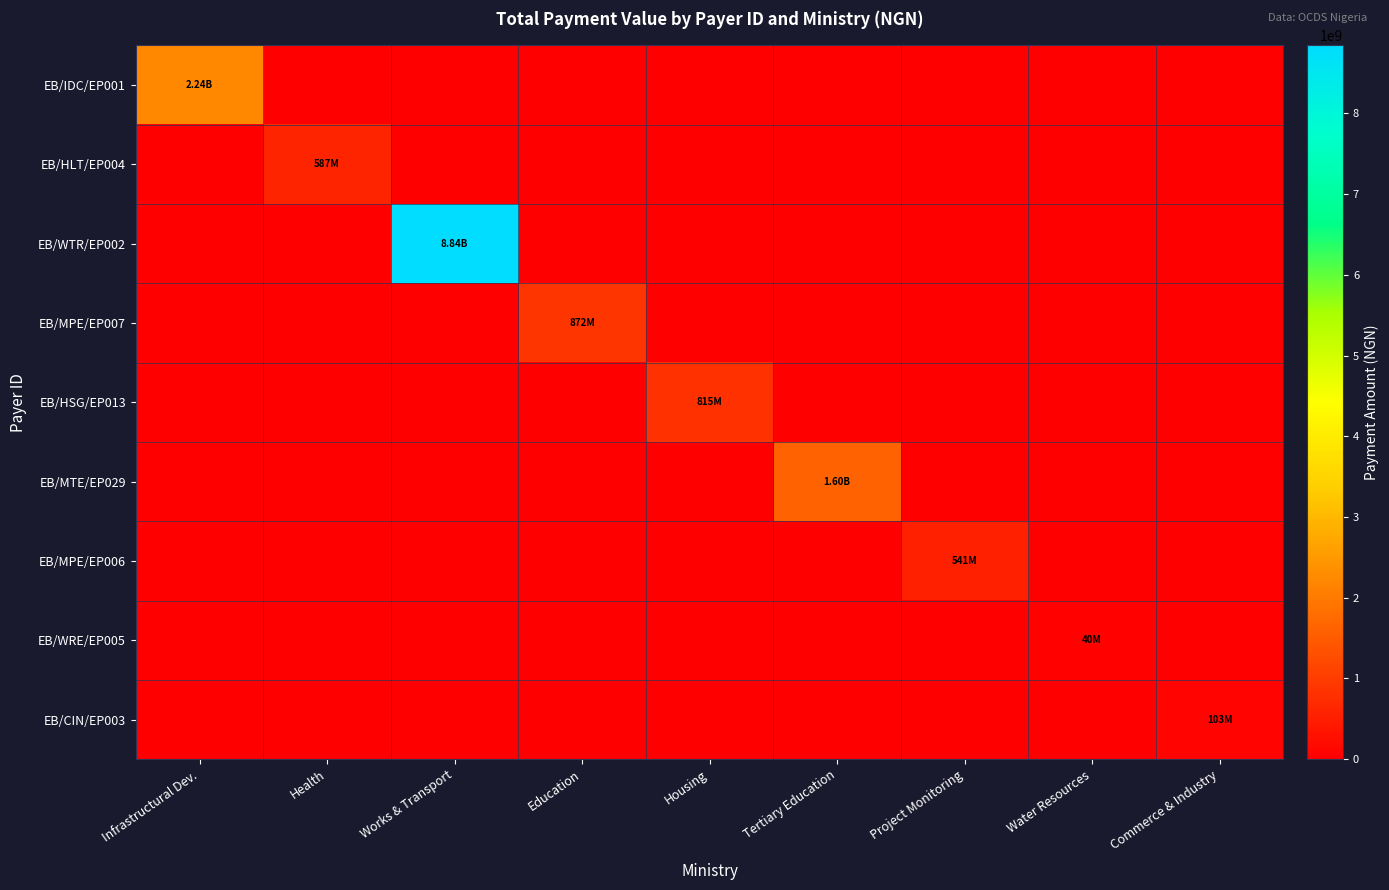

At how many categories does at least one series exceed 6614441677?

1